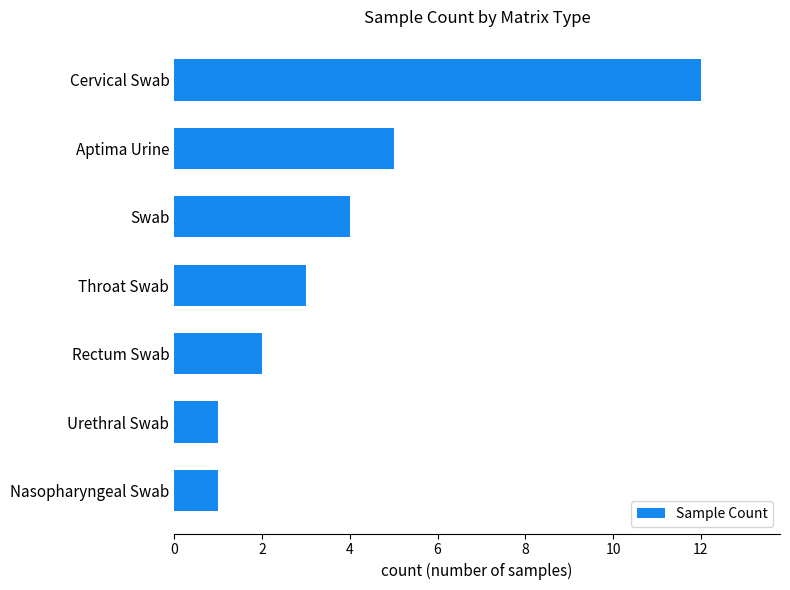

Which category has the highest value across all series?

Cervical Swab